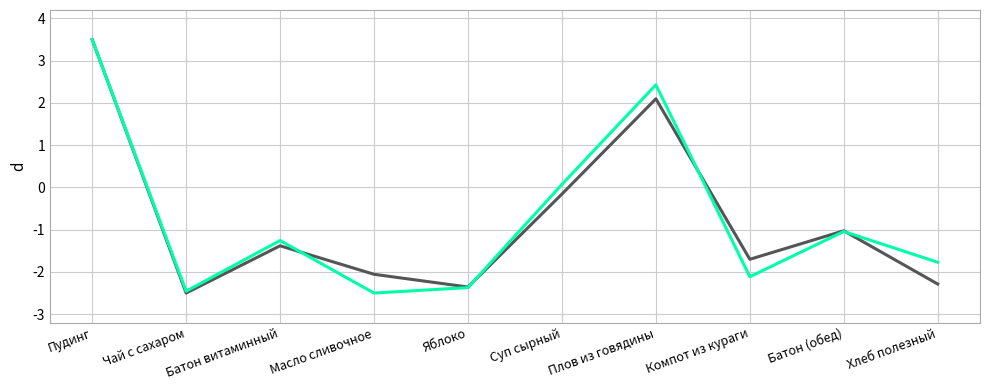

What is the total value across all series at Батон (обед)?

-2.1